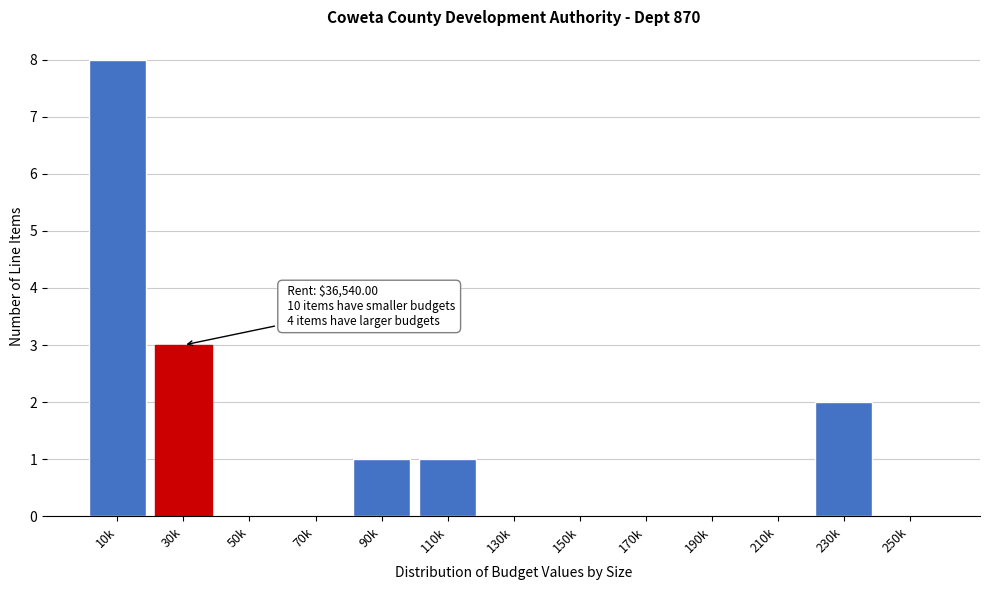

Reading left to right, list all the values displayed in this chart.

10k=8	30k=3	50k=0	70k=0	90k=1	110k=1	130k=0	150k=0	170k=0	190k=0	210k=0	230k=2	250k=0